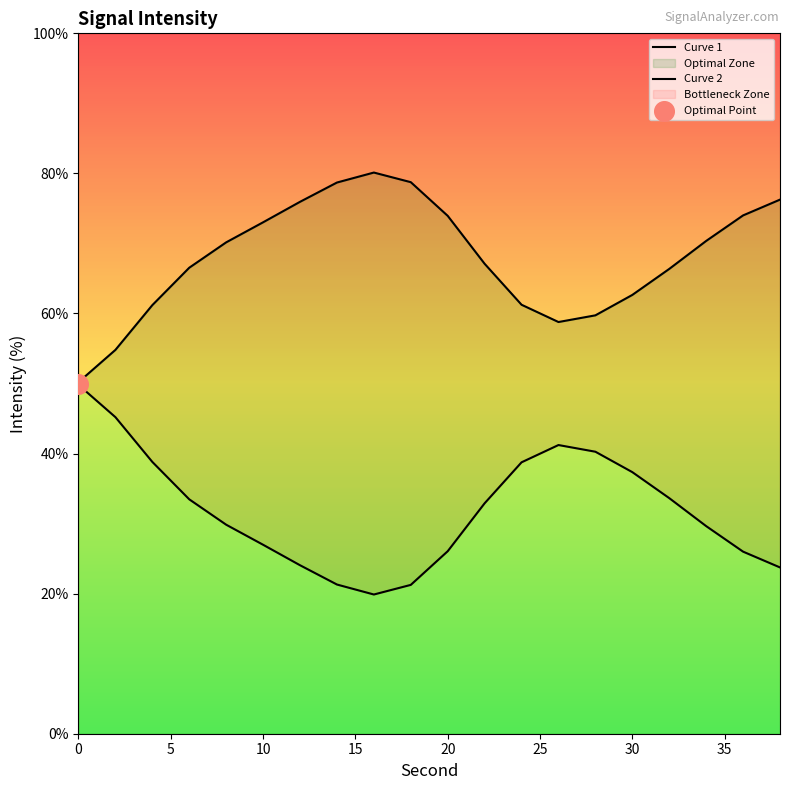

Which series has the widest spread of Y values?

Curve 1